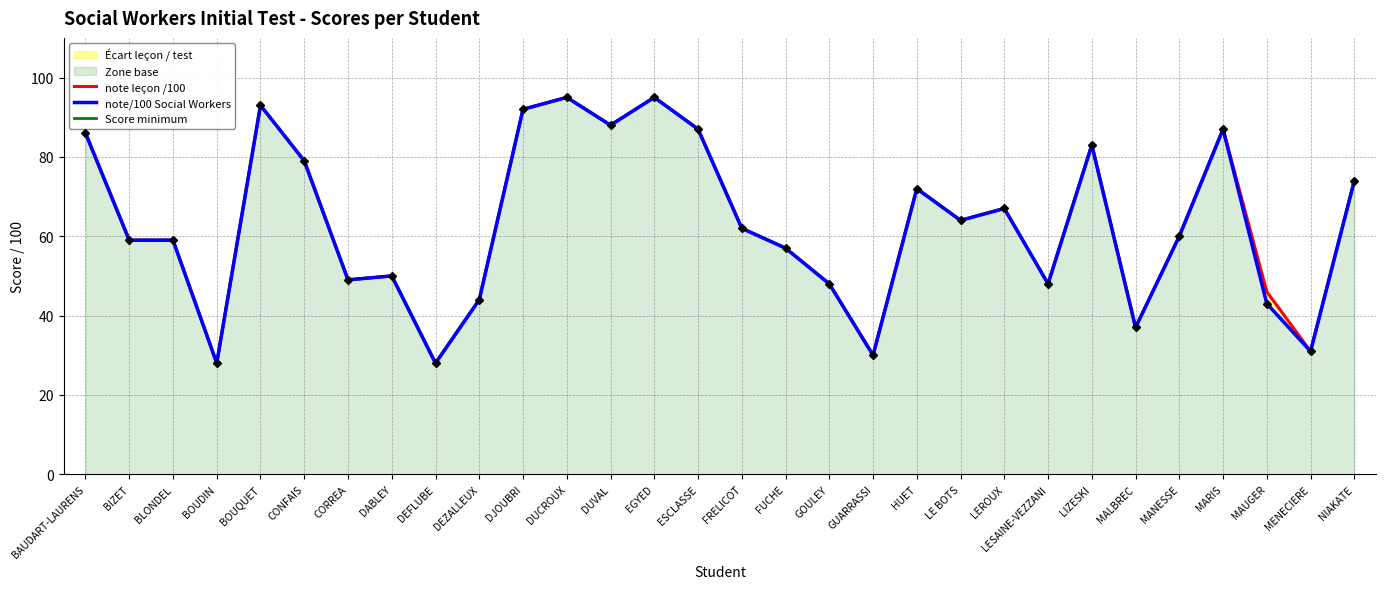

Is the value of Score minimum at EGYED greater than the value of note/100 Social Workers at BOUQUET?

Yes